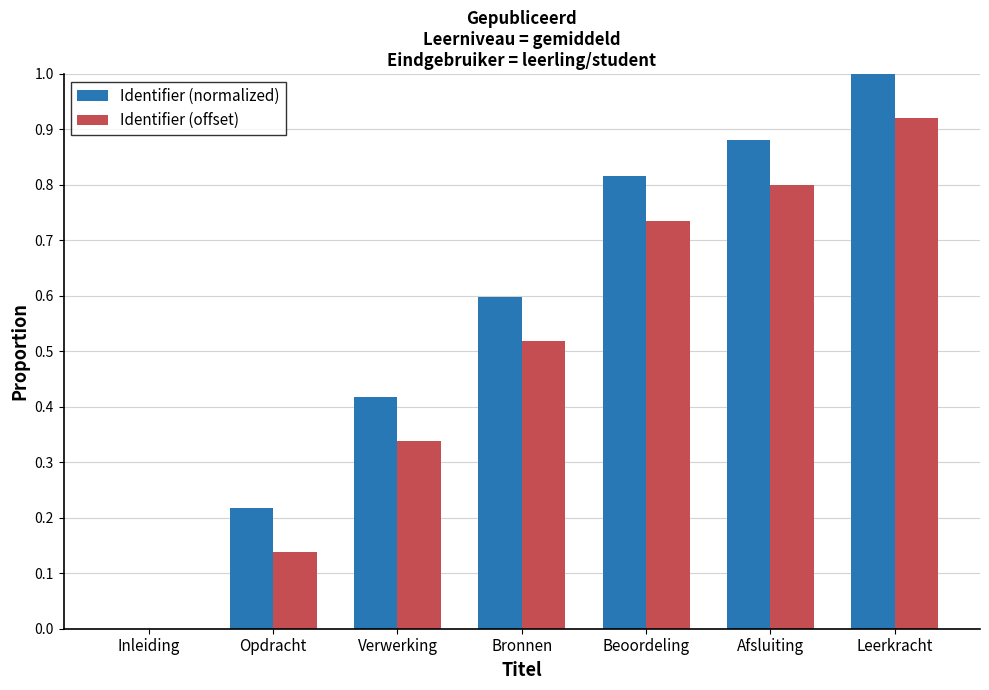

At which category is the sum across all series the highest?

Leerkracht